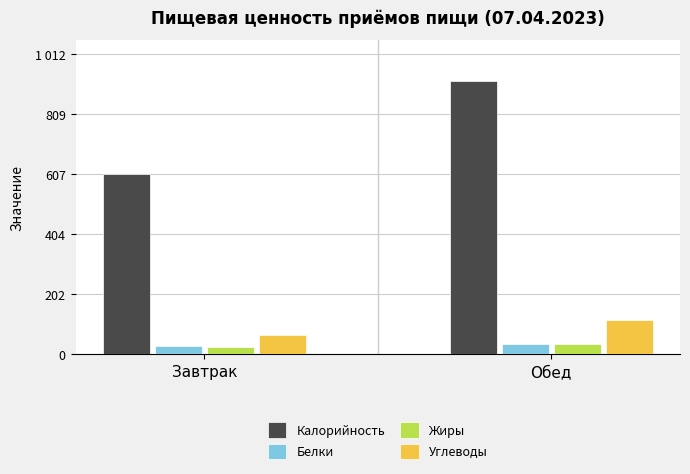

At Обед, list the series in order from smallest to largest.

Белки, Жиры, Углеводы, Калорийность